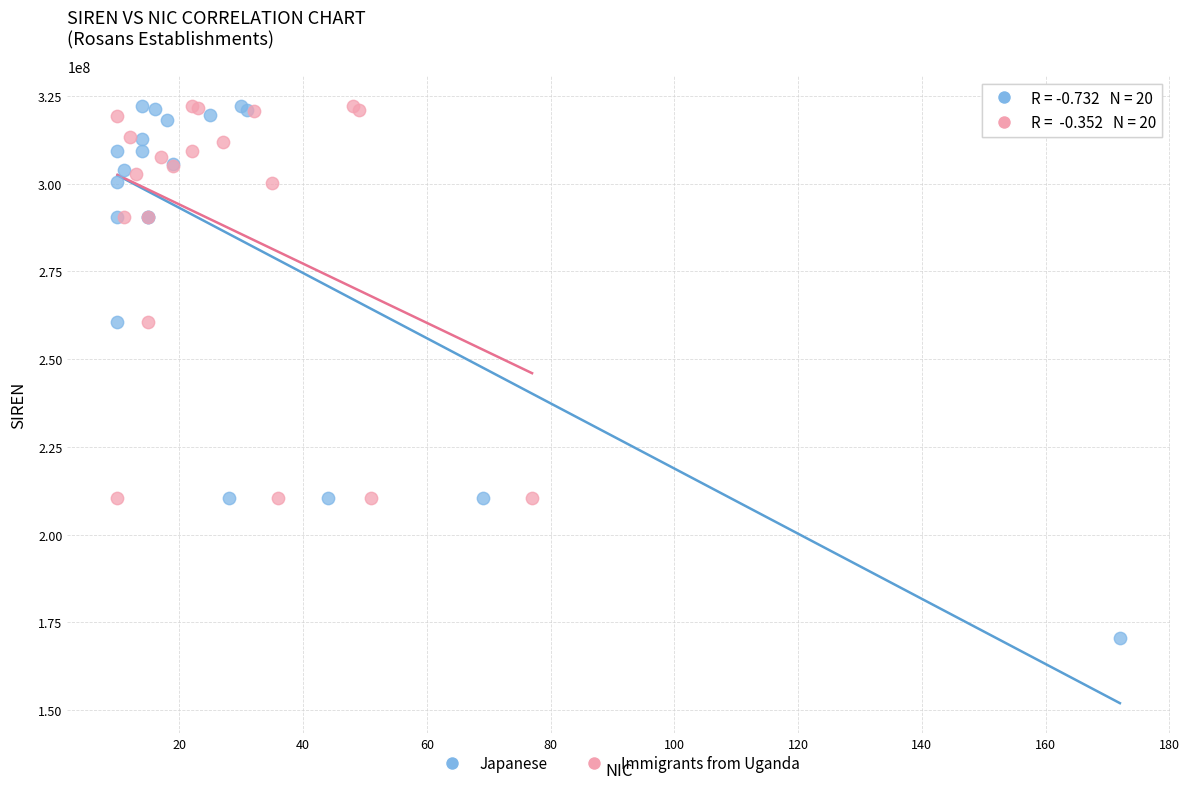

Which series reaches the minimum Y coordinate?

Japanese